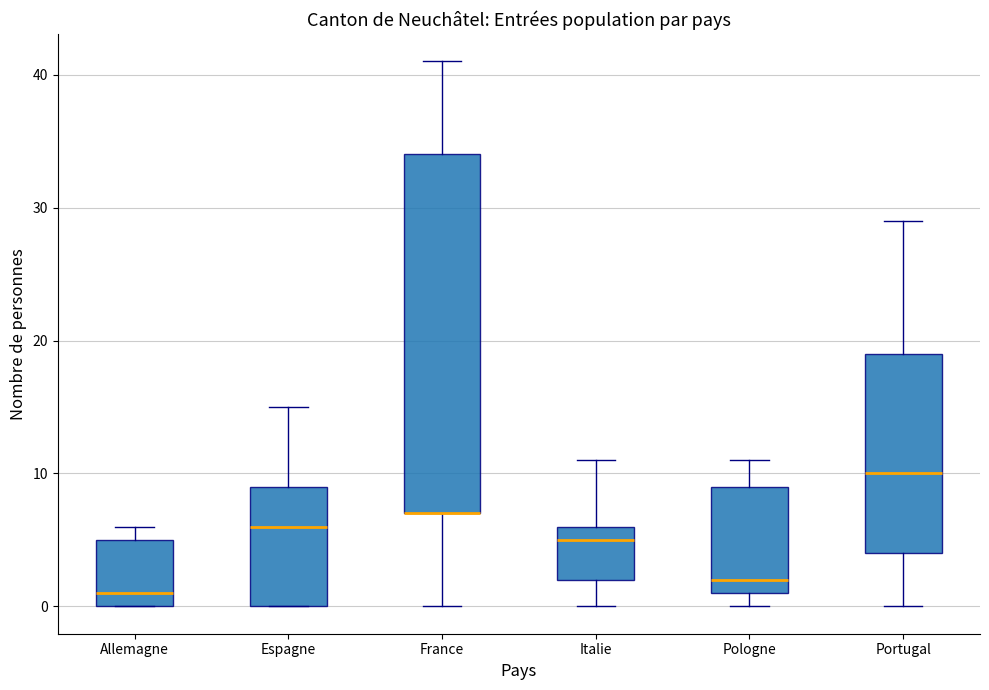

Reading left to right, transcribe this box plot: for each box, give where its median line is, the range the box spans, and where its two whiskers end, as read against the y-axis. The values are not printed on the chart, so give them approximately, as read against the axis.

Allemagne: median 1, box 0 to 5, whiskers 0 to 6
Espagne: median 6, box 0 to 9, whiskers 0 to 15
France: median 7 (drawn on the box's lower edge), box 7 to 34, whiskers 0 to 41
Italie: median 5, box 2 to 6, whiskers 0 to 11
Pologne: median 2, box 1 to 9, whiskers 0 to 11
Portugal: median 10, box 4 to 19, whiskers 0 to 29